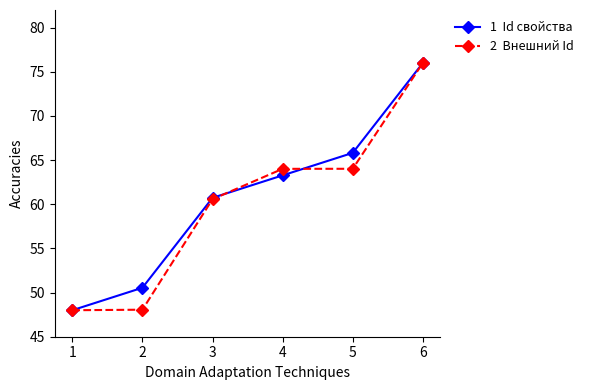

What is the difference between the highest and lowest values at 5?

1.8